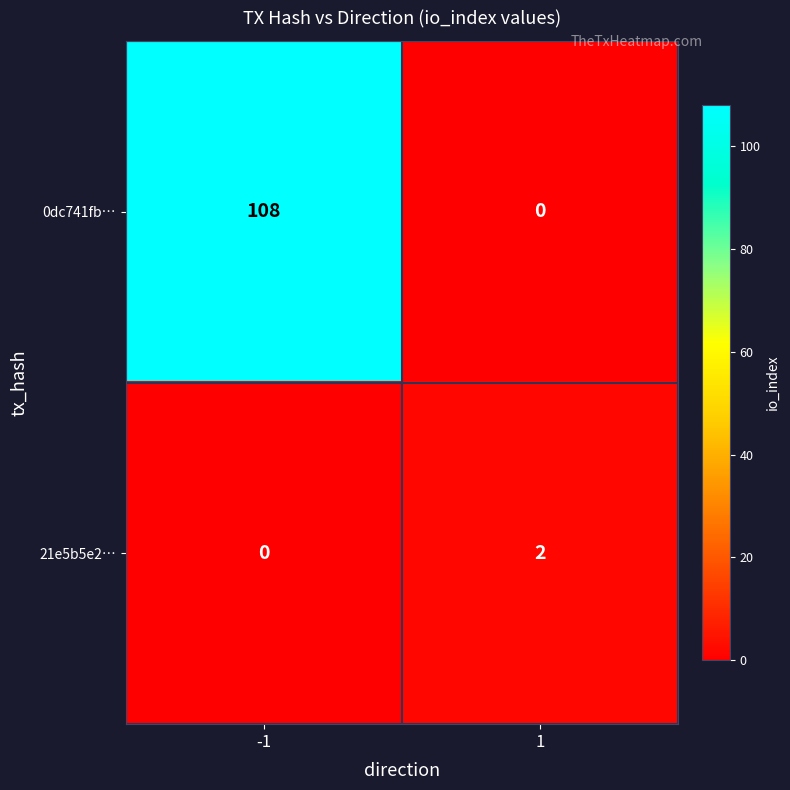

What is the maximum value shown in the chart?

108